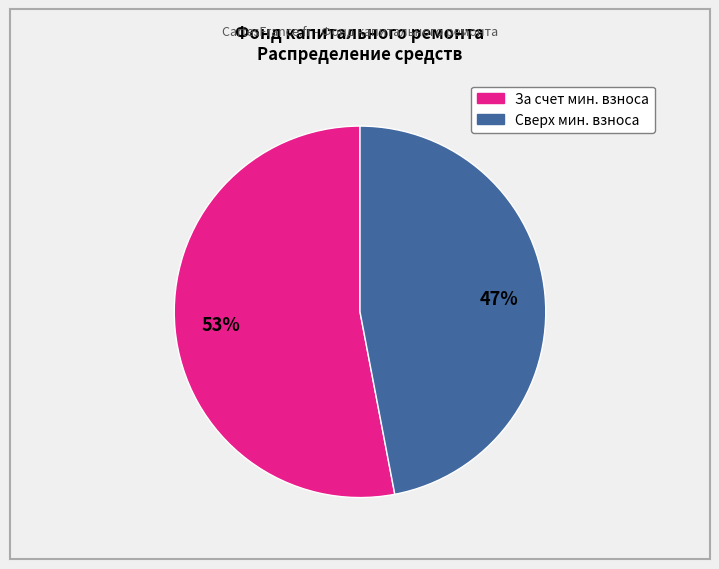

To the nearest percent, what is the average slice percentage?

50%